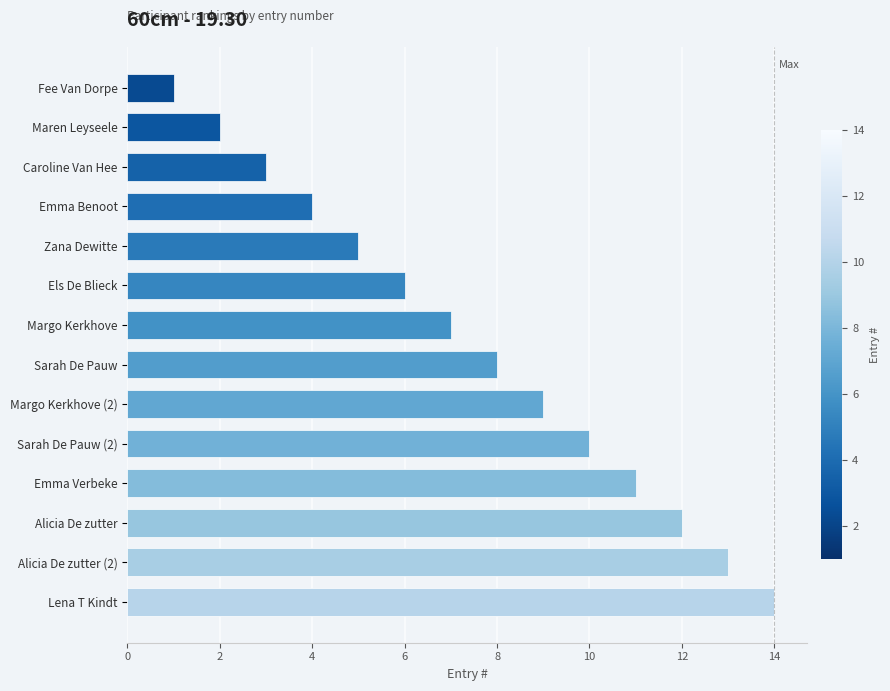

The chart shows a value of 4 at Maren Leyseele. True or false?

False